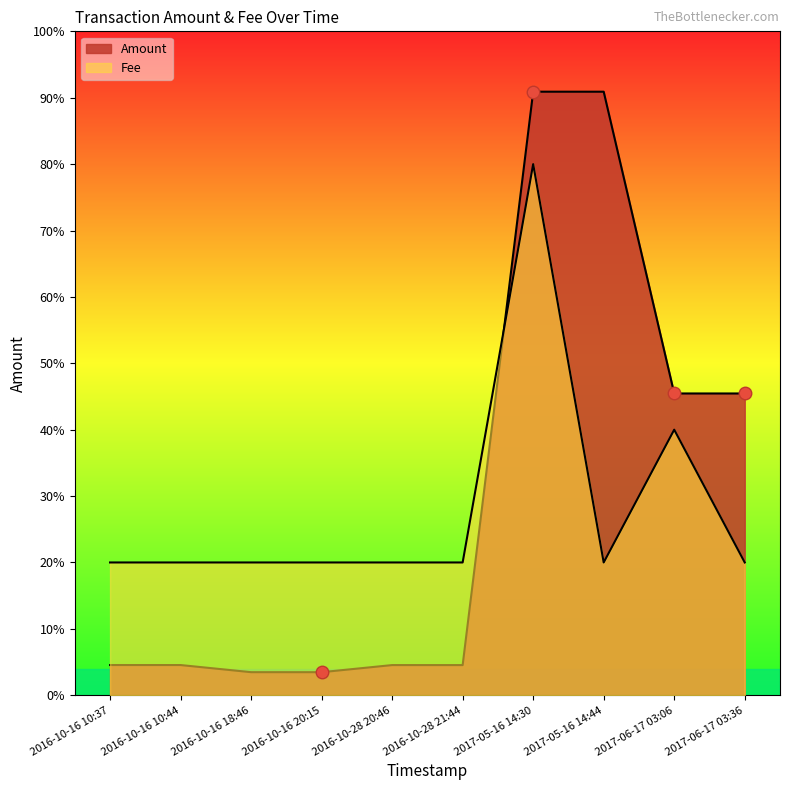

How many times do Fee and Amount cross each other?

1